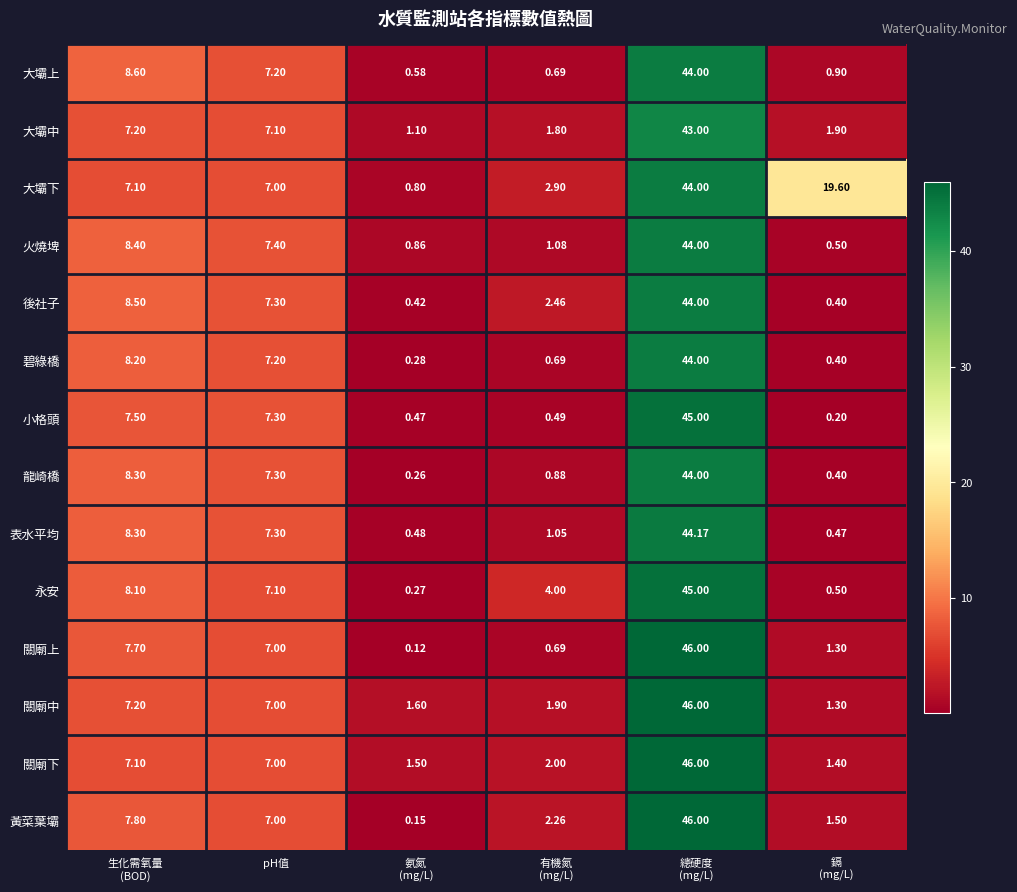

Which series has the largest total across all categories?

大壩下